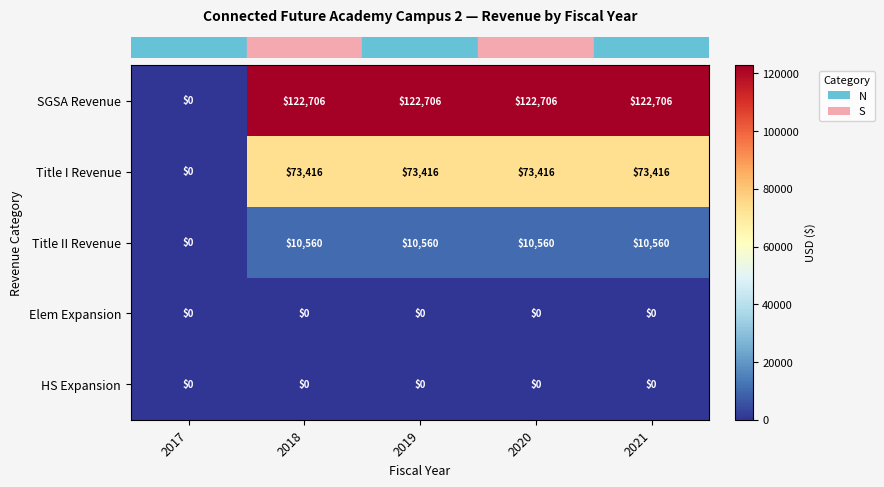

What is the sum of the Title I Revenue values at 2018 and 2017?

73416